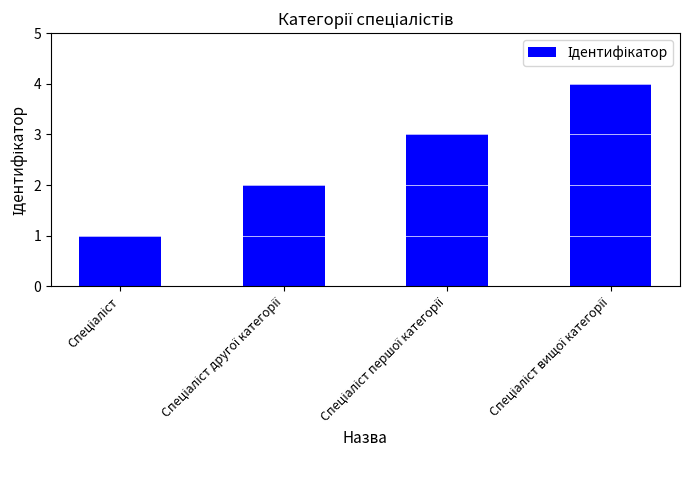

What is the value of the 1st bar from the left?

1